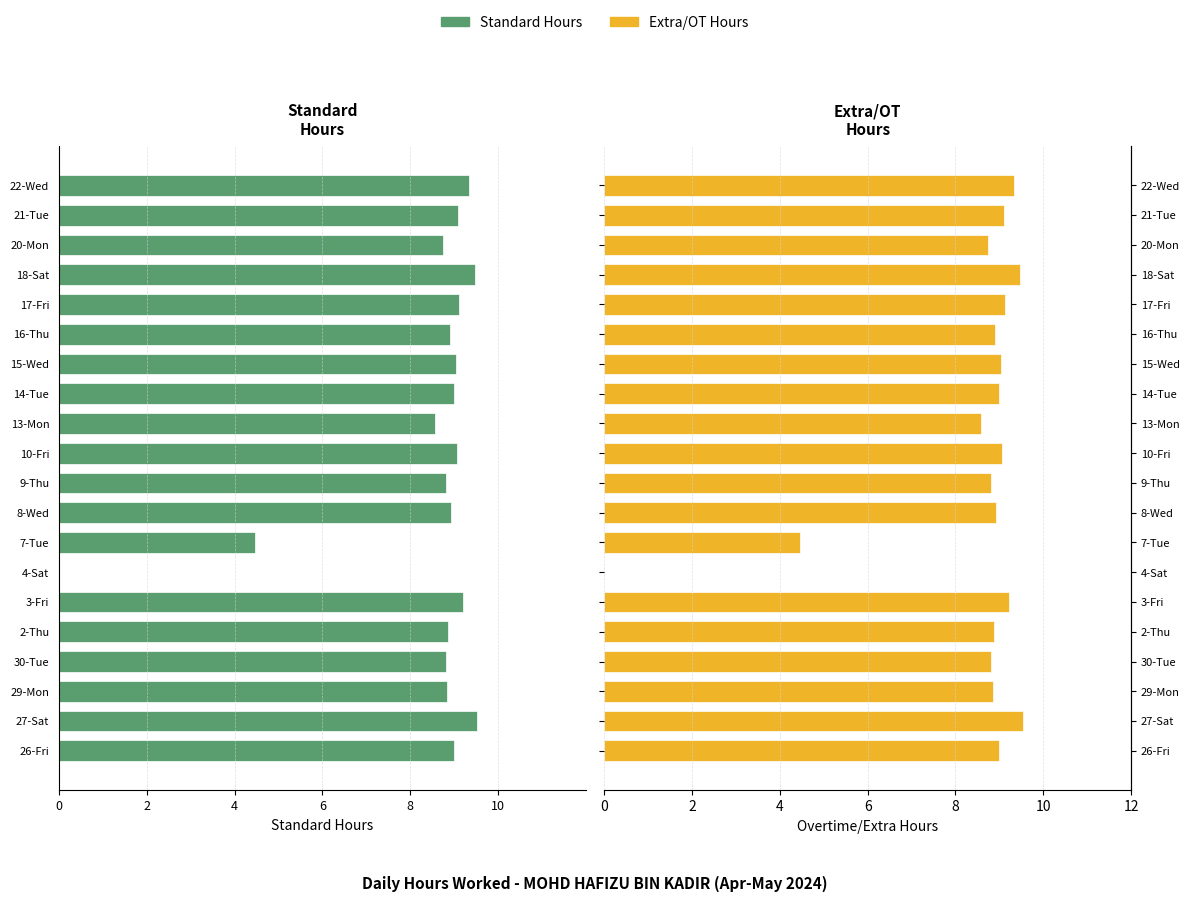

Is the value of Standard Hours at 30-Tue greater than the value of Extra Hours at 4-Sat?

No